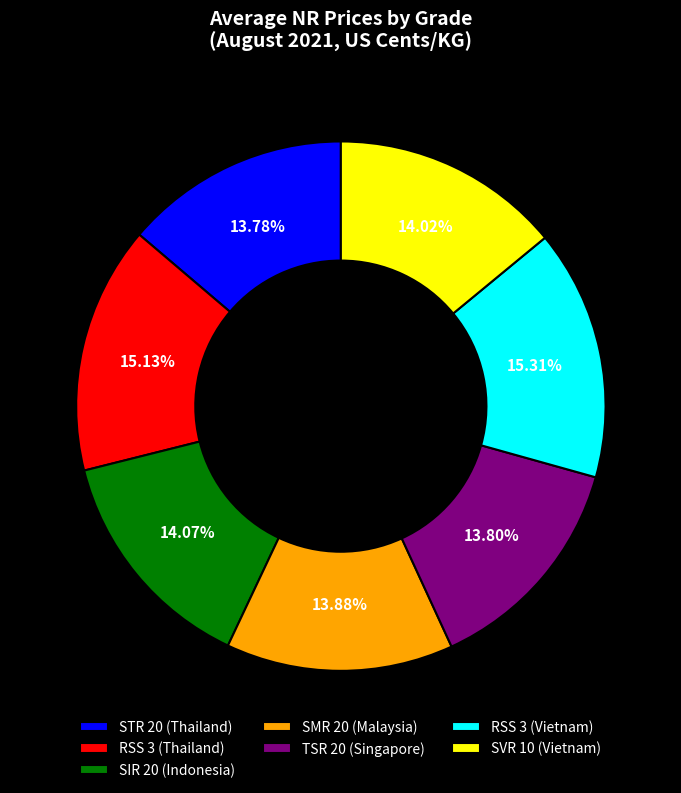

Is there any slice that represents more than half of the pie?

No